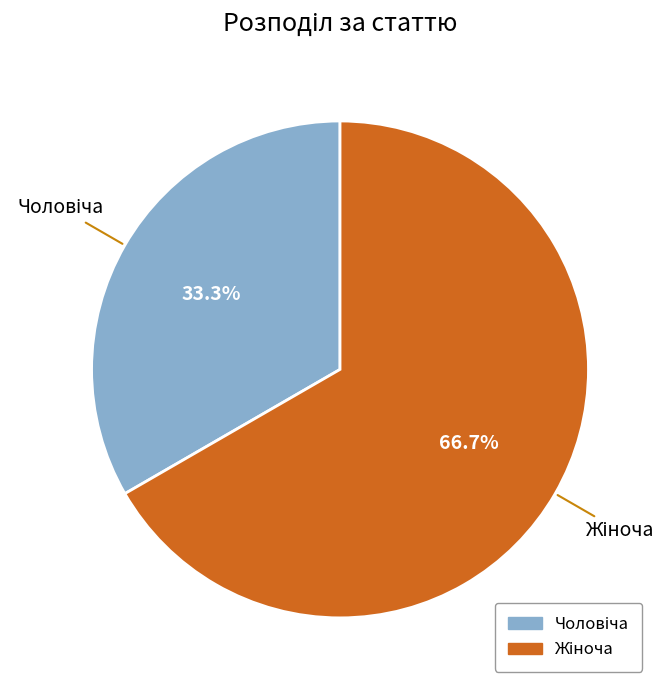

Does any single category account for the majority?

Yes